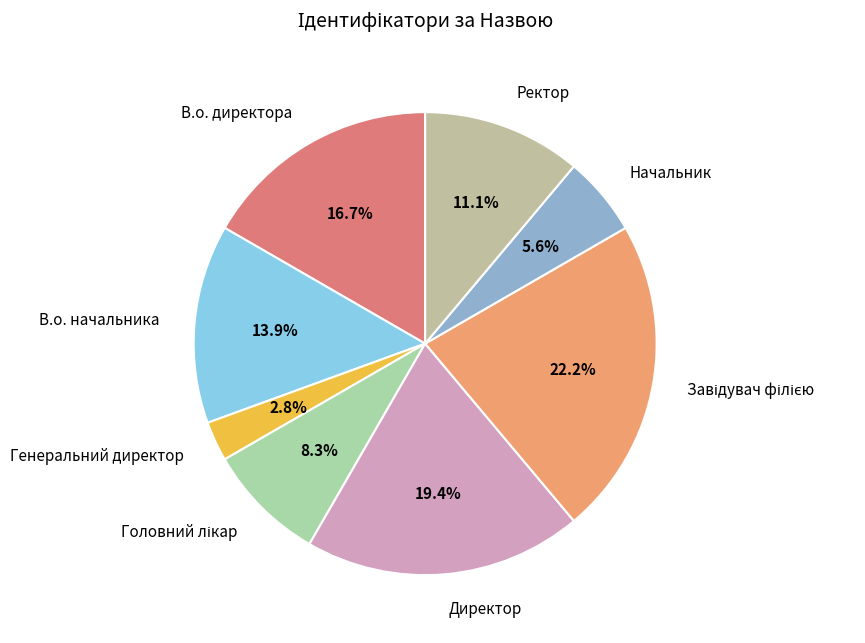

The Директор slice represents 6% of the pie. True or false?

False